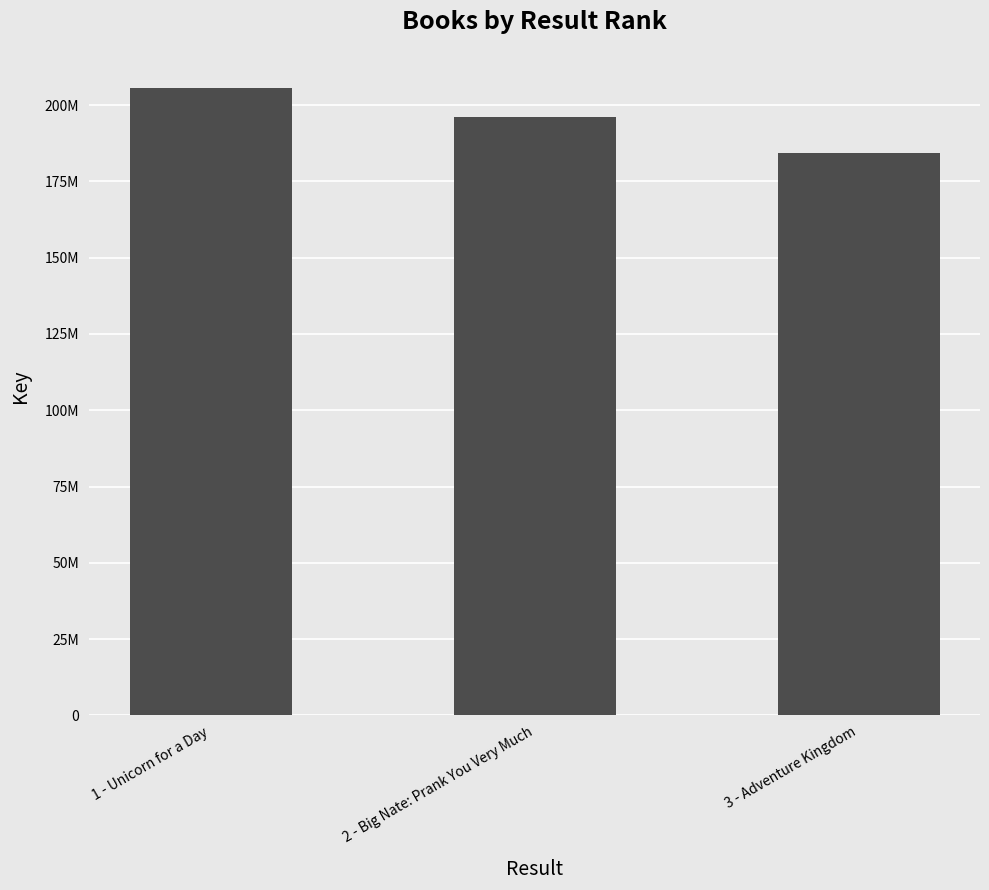

List the labels in order of value, smallest first.

3 - Adventure Kingdom, 2 - Big Nate: Prank You Very Much, 1 - Unicorn for a Day